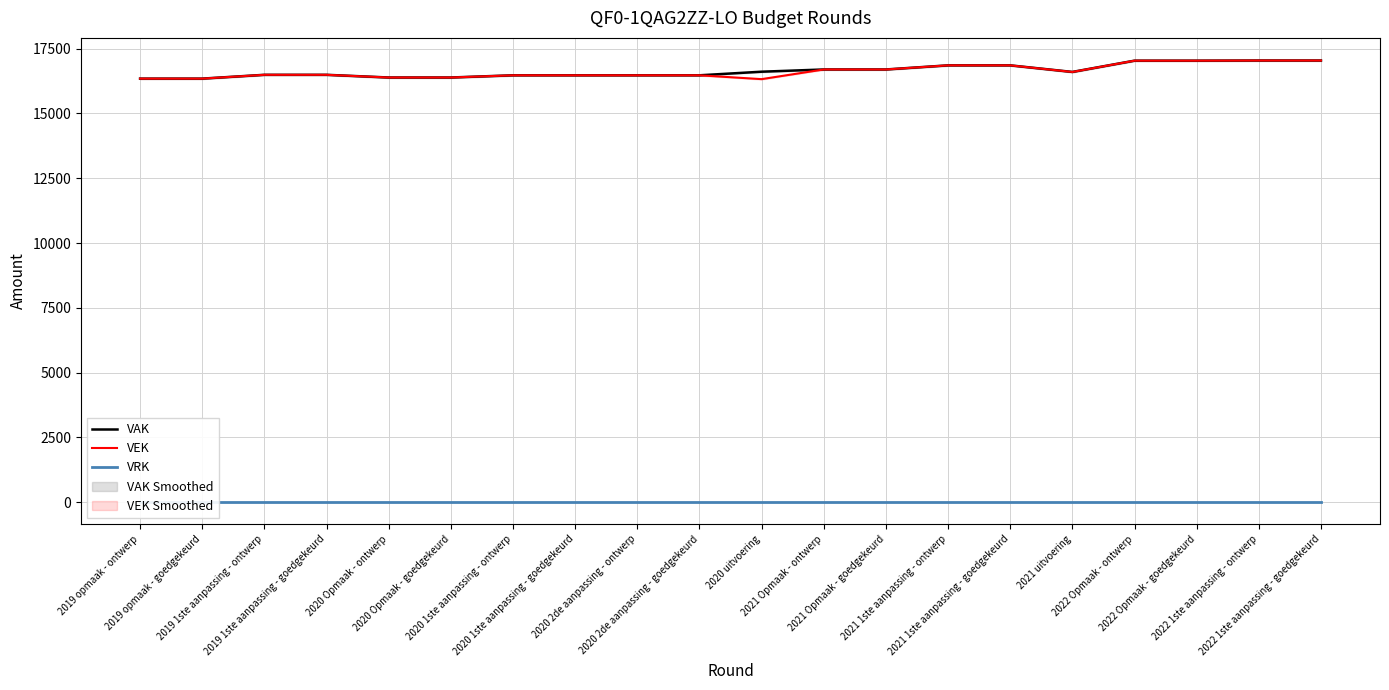

True or false: VEK and VRK cross at least once.

False